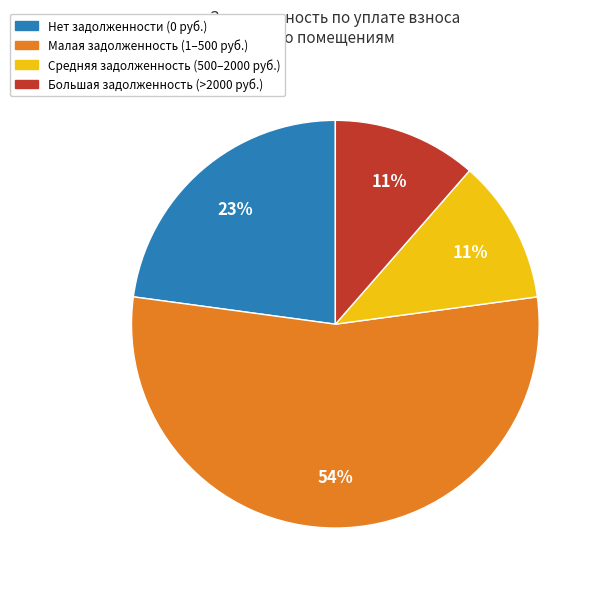

To the nearest percent, what is the average slice percentage?

25%